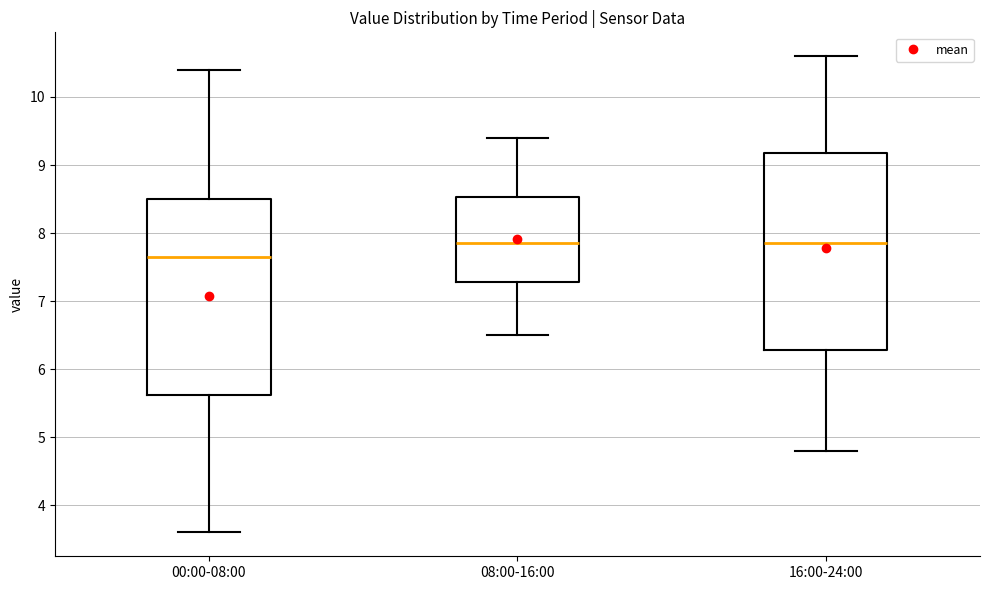

Which box has the lowest median line?

00:00-08:00